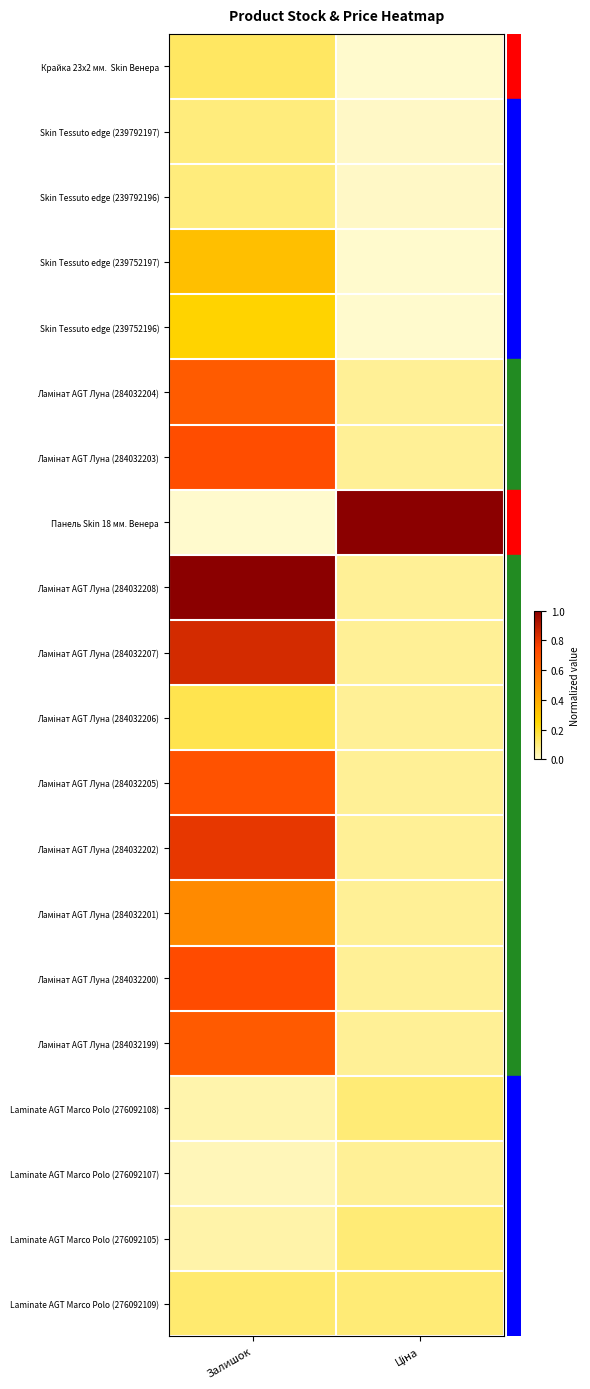

At how many categories does at least one series exceed 0?

2